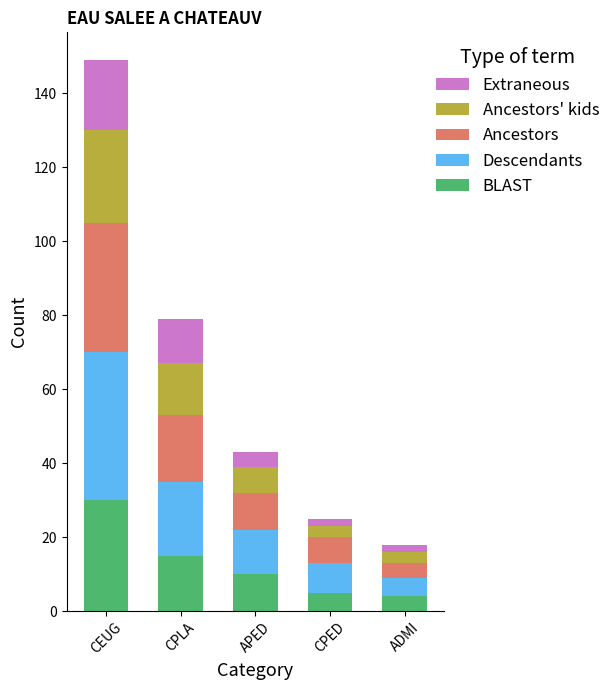

How many series are shown in this chart?

5